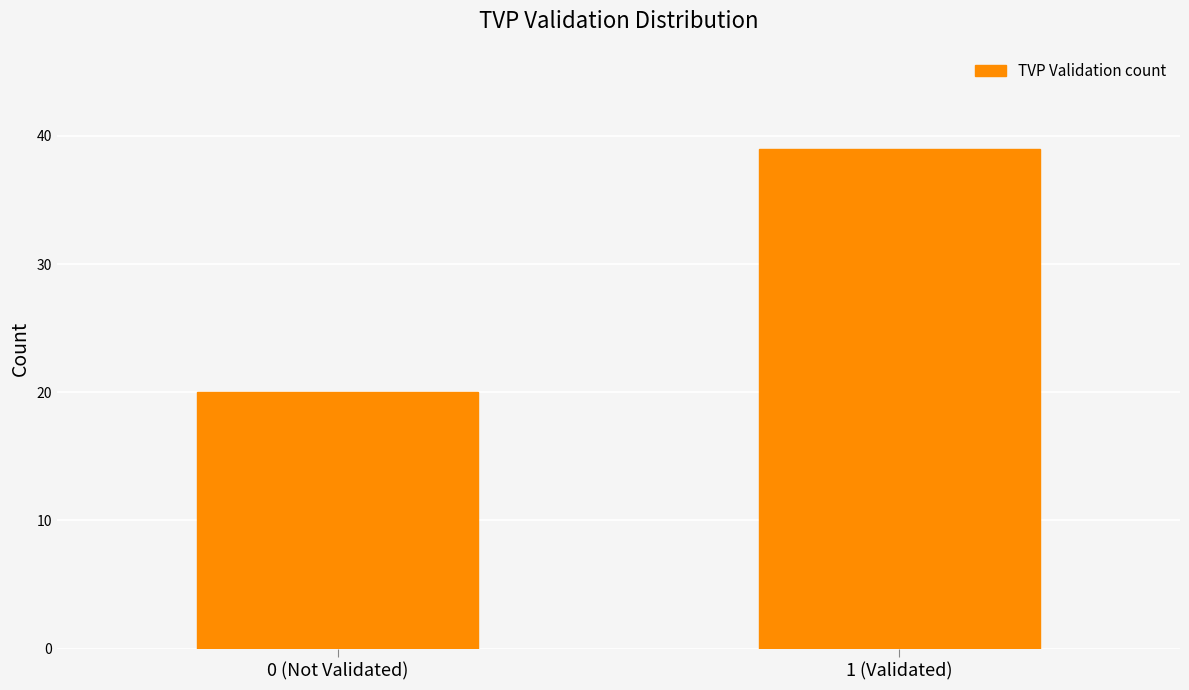

Reading right to left, list all the values displayed in this chart.

1 (Validated)=39	0 (Not Validated)=20